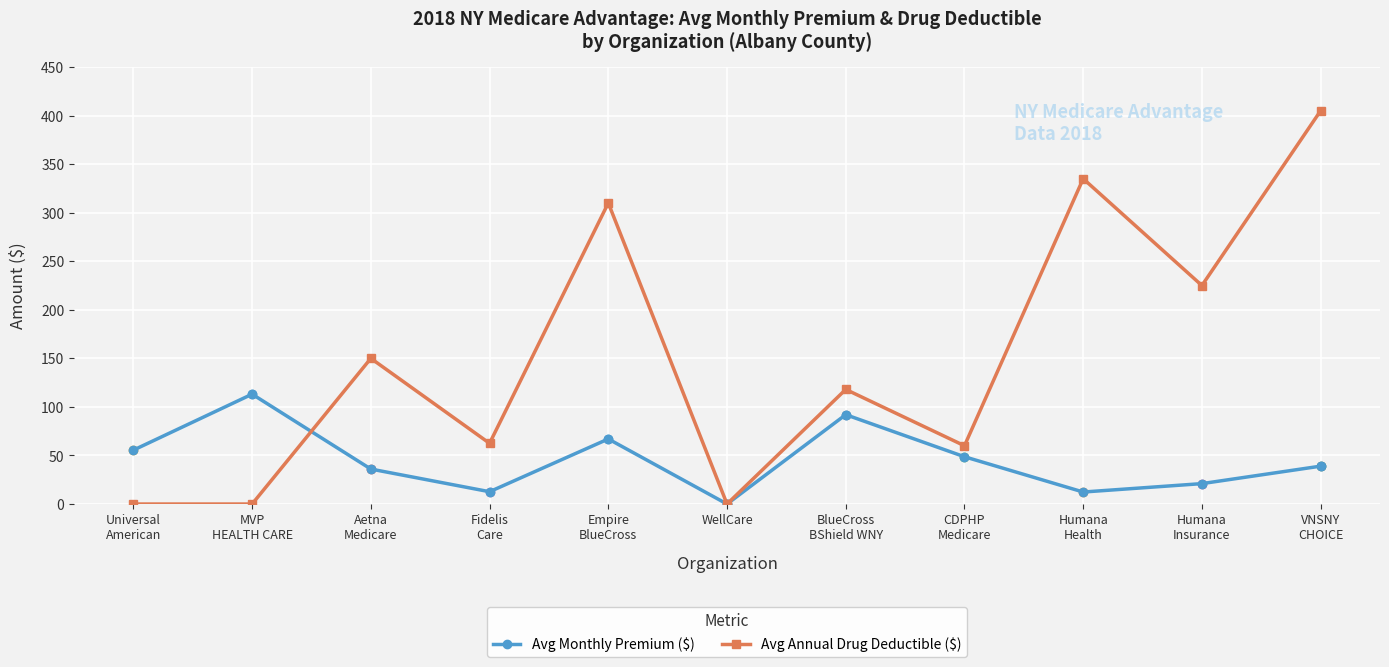

What is the maximum value shown in the chart?

405.0